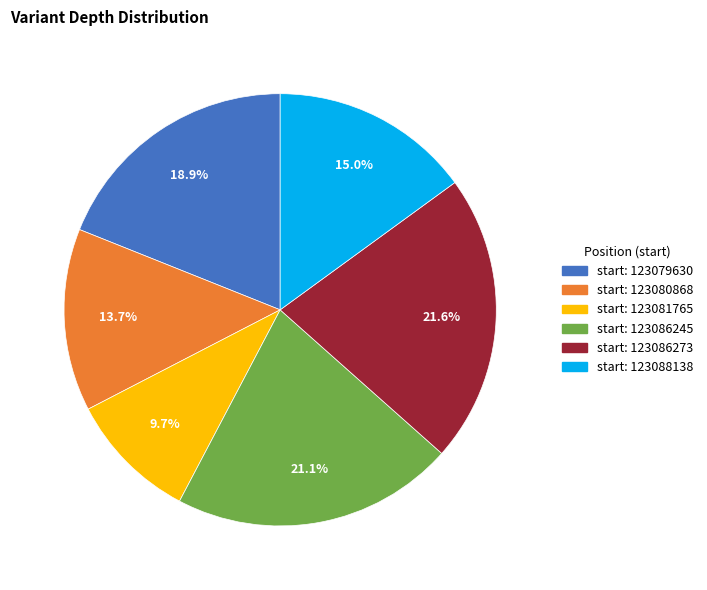

Is there any slice that represents more than half of the pie?

No